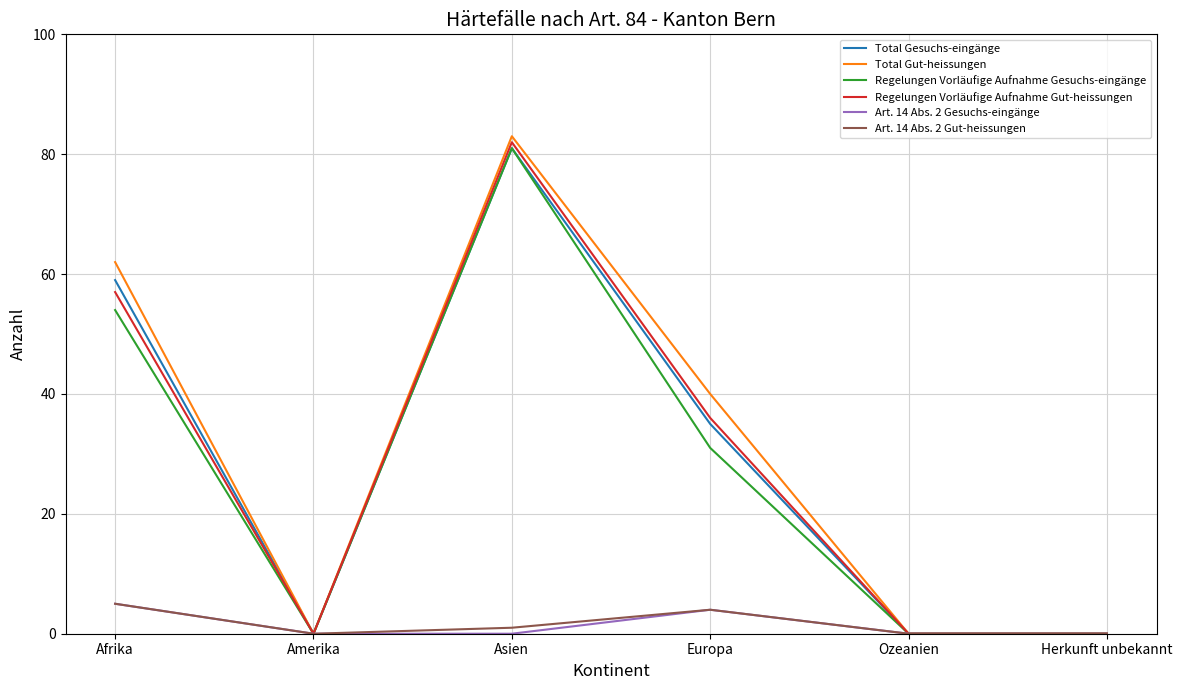

Which series has the largest total across all categories?

Total Gut-heissungen